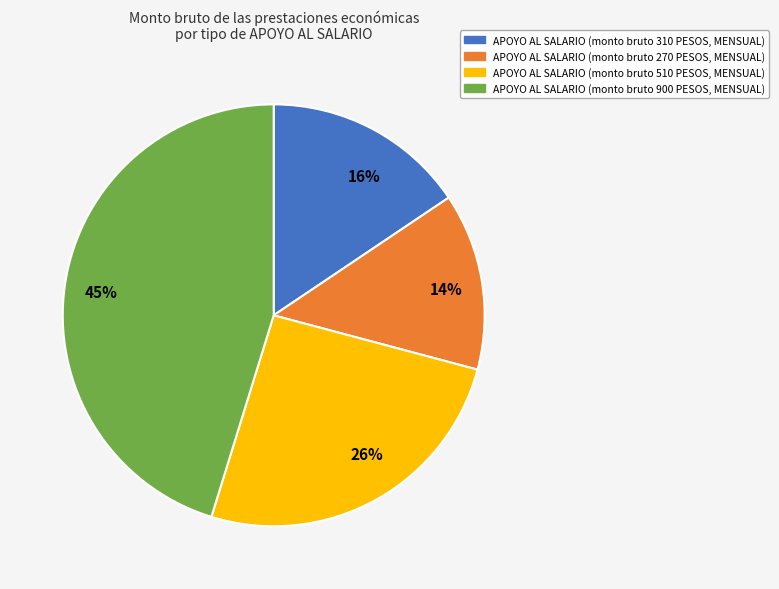

What is the ratio of the value at 26% to the value at 16%?

1.6